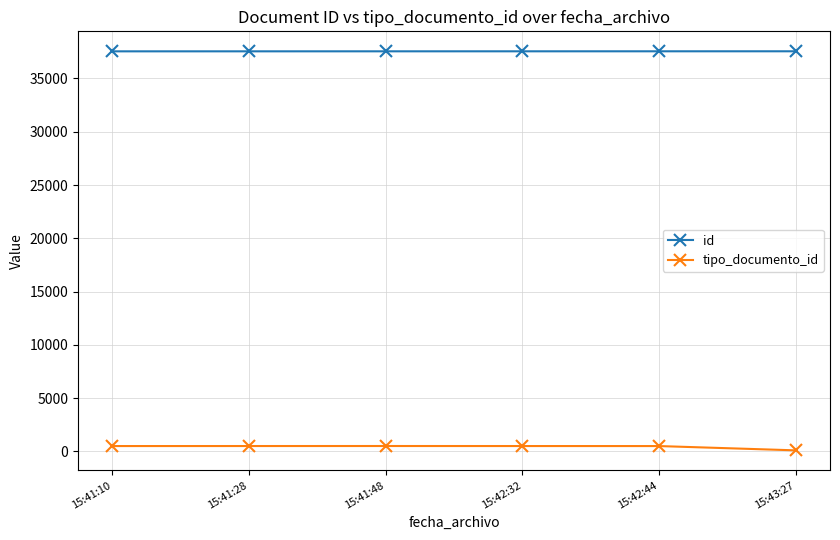

True or false: id and tipo_documento_id intersect in this chart.

False